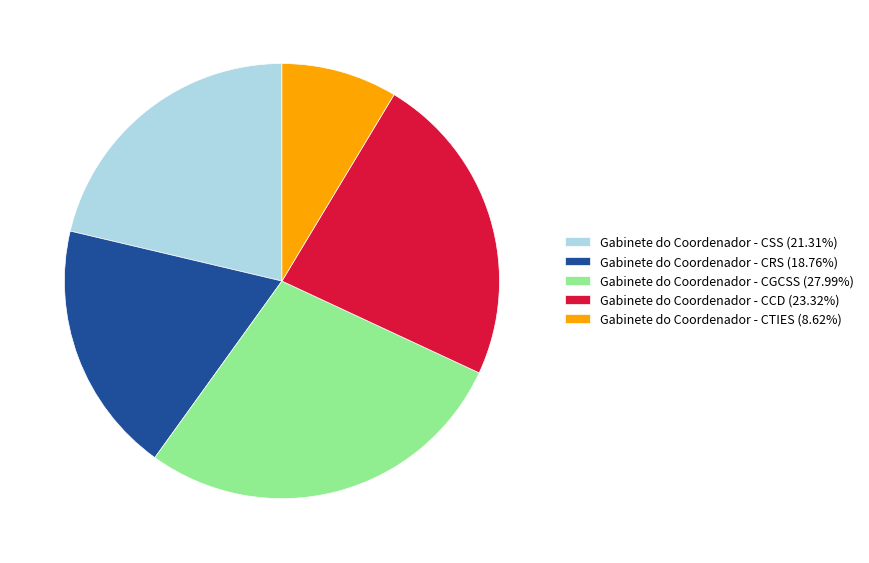

How many slices are in this pie chart?

5